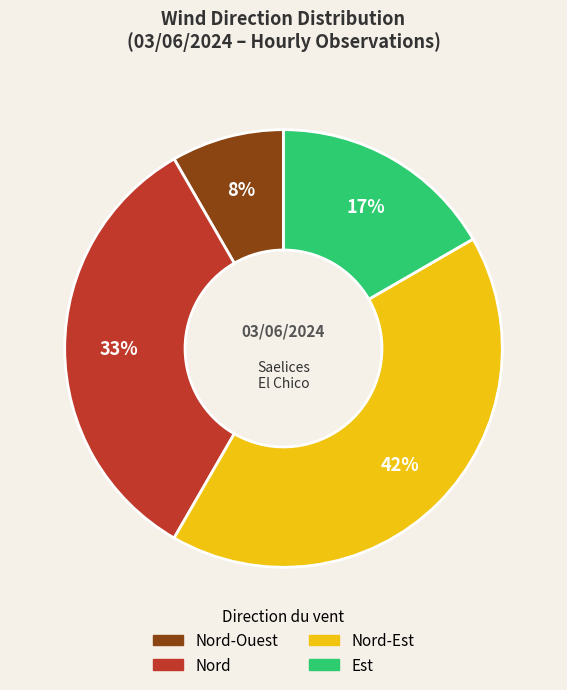

To the nearest percent, what is the average slice percentage?

25%